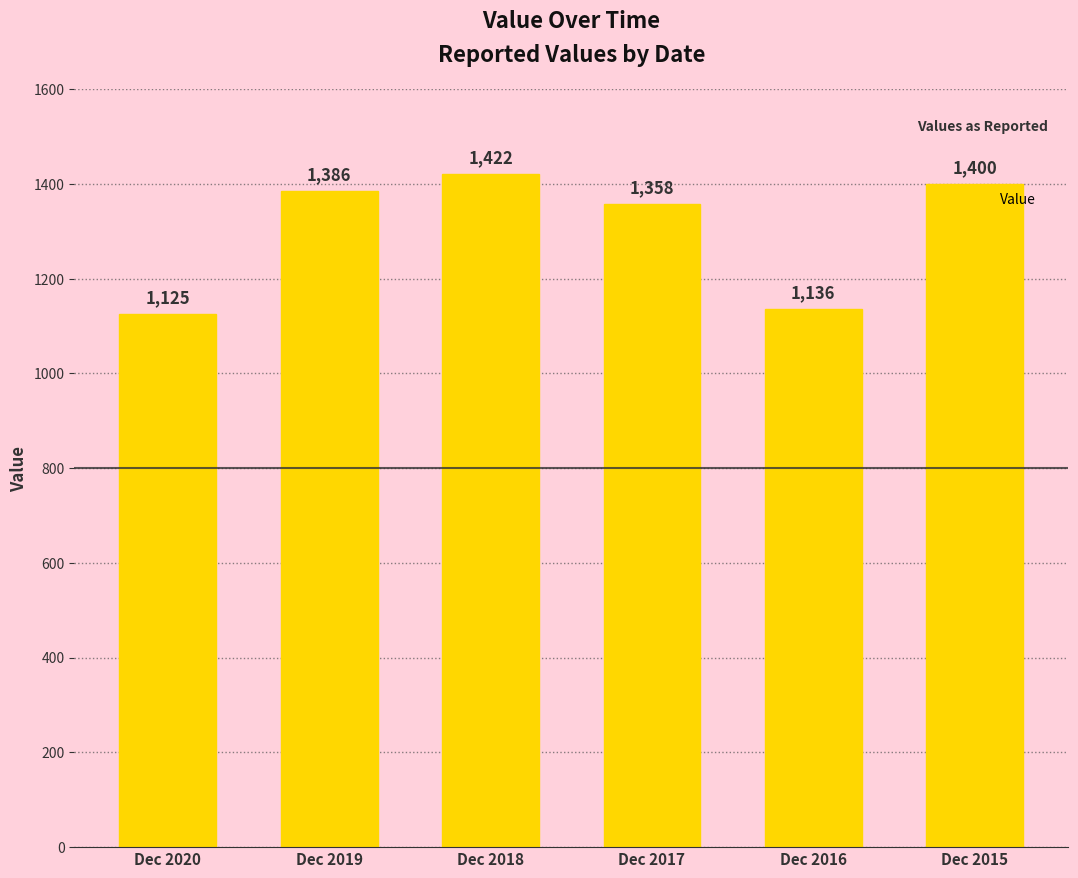

What is the value of the 1st bar from the left?

1125